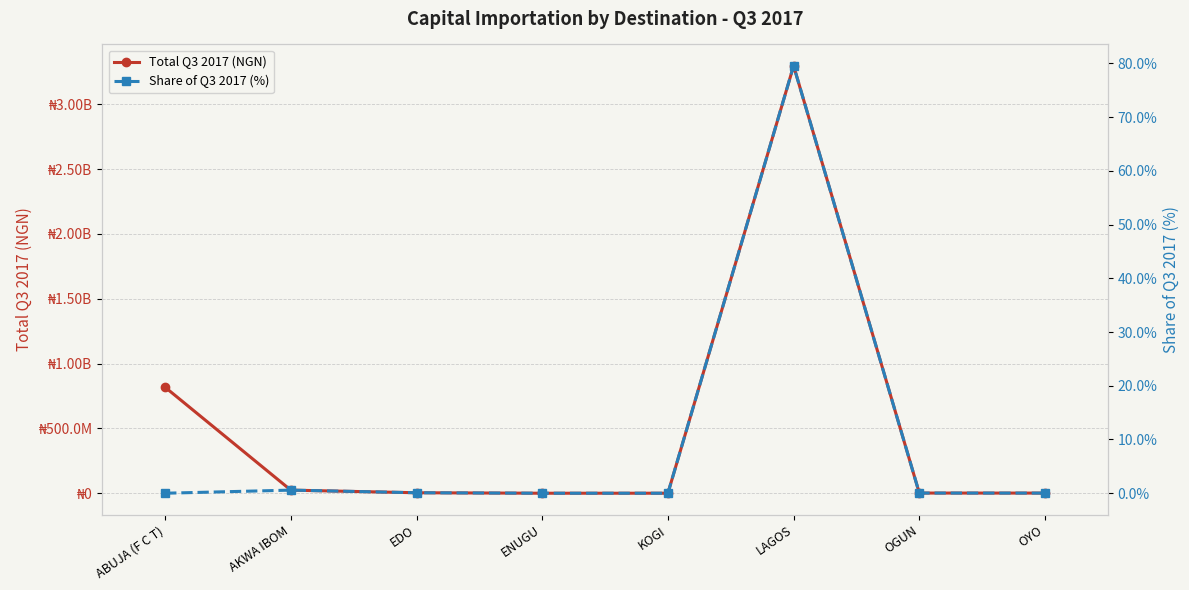

True or false: Total Q3 2017 (NGN) and Share of Q3 2017 (%) cross at least once.

False